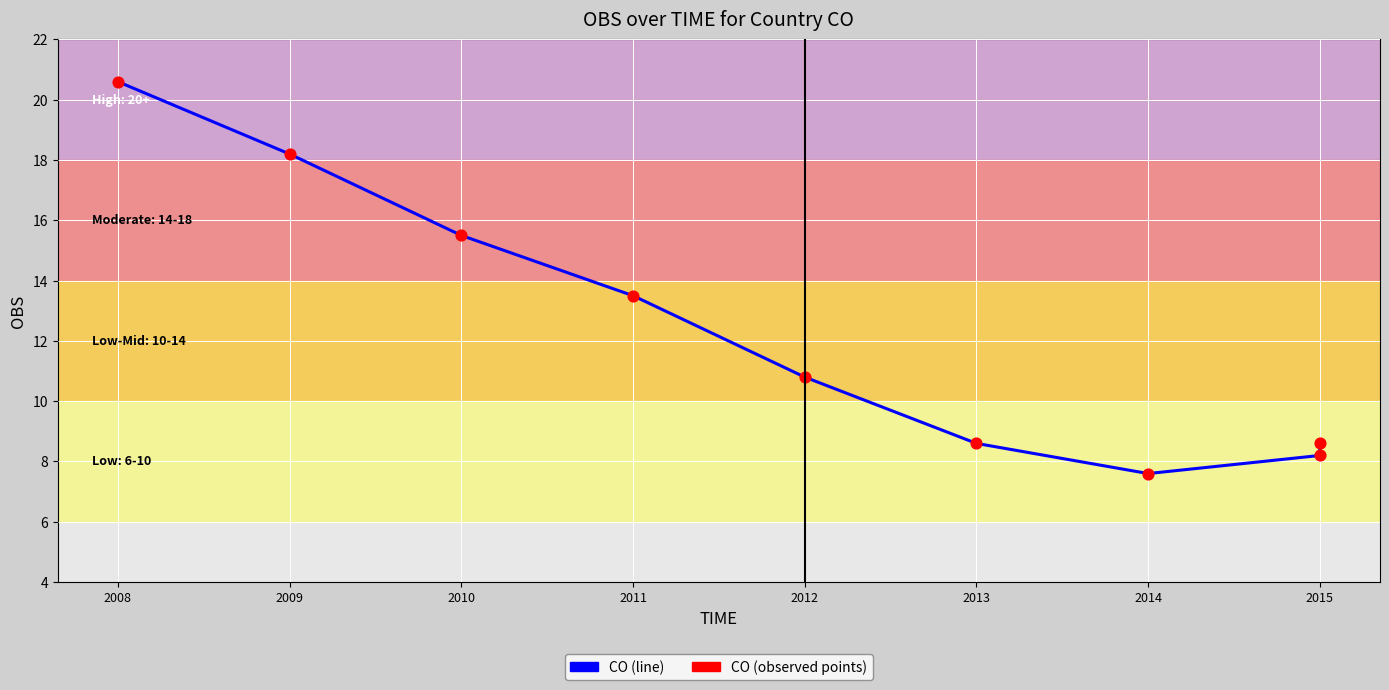

Which series contains the highest Y value?

CO